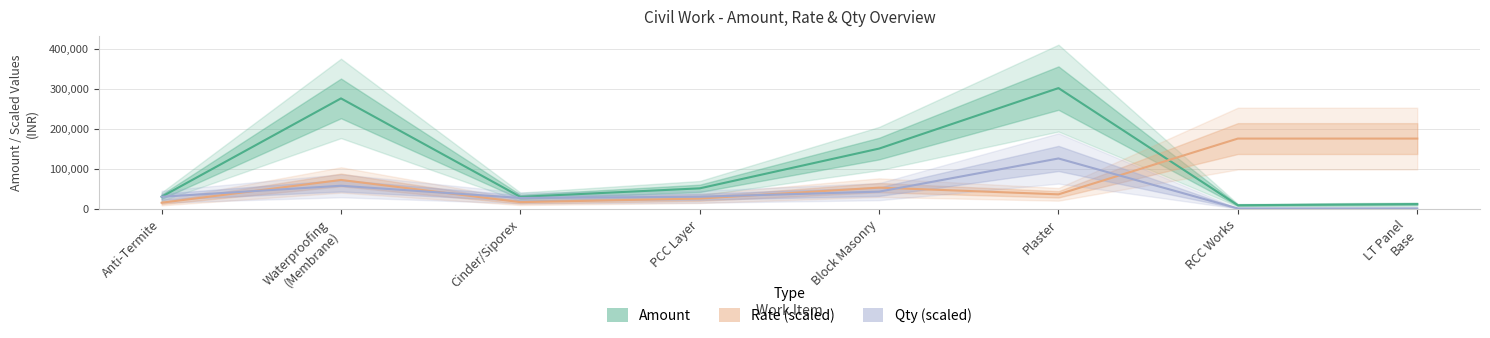

Reading right to left, what are all the values shown in this chart?

Amount: LT Panel
Base=11700	RCC Works=8775	Plaster=301800	Block Masonry=150480	PCC Layer=51000	Cinder/Siporex=29700	Waterproofing
(Membrane)=276000	Anti-Termite=30000
Rate (scaled): LT Panel
Base=175500	RCC Works=175500	Plaster=36000	Block Masonry=52800	PCC Layer=25500	Cinder/Siporex=16500	Waterproofing
(Membrane)=72000	Anti-Termite=15000
Qty (scaled): LT Panel
Base=1000	RCC Works=750	Plaster=125750	Block Masonry=42750	PCC Layer=30000	Cinder/Siporex=27000	Waterproofing
(Membrane)=57500	Anti-Termite=30000